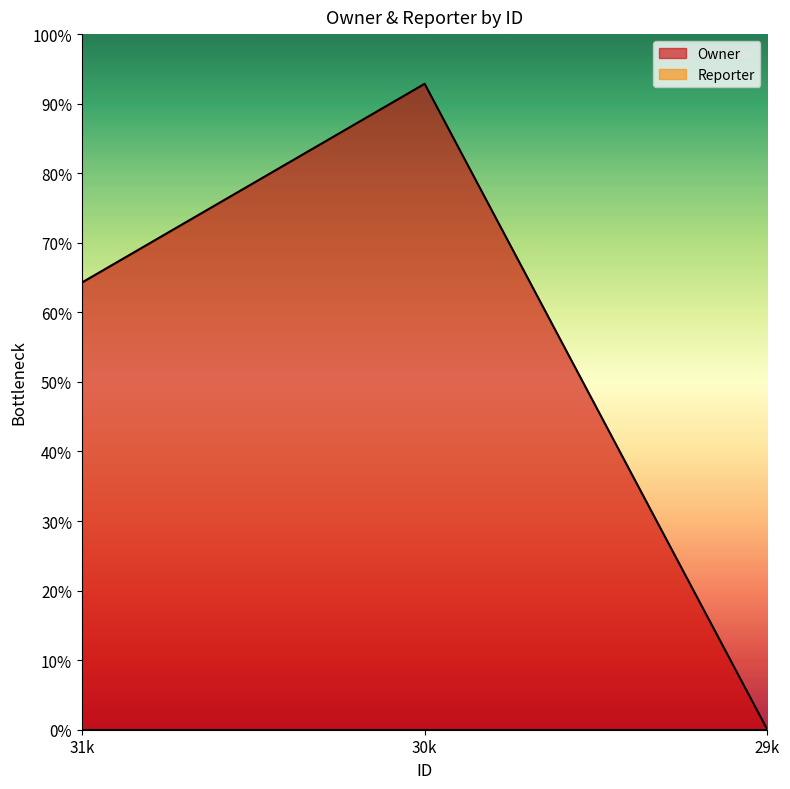

Does the chart display data point markers on the line(s)?

No